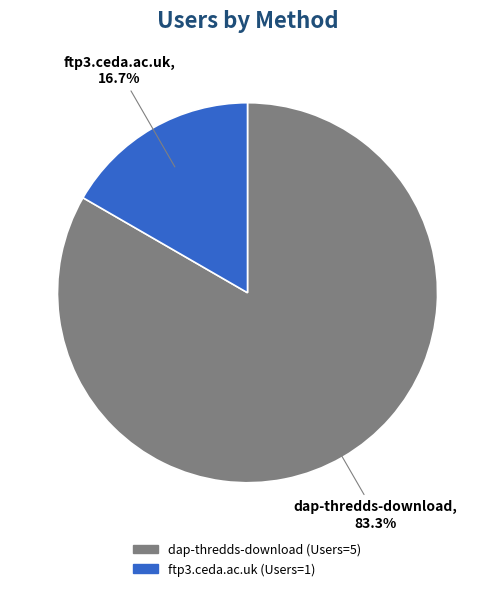

Approximately how many times larger is the value at dap-thredds-download compared to ftp3.ceda.ac.uk?

5.0